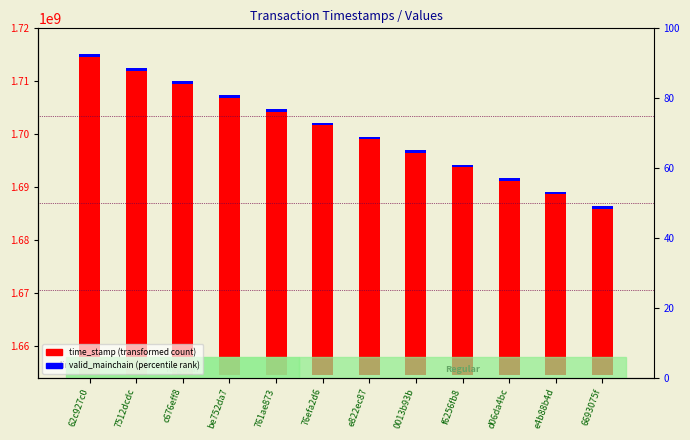

Does the chart contain any negative values?

No